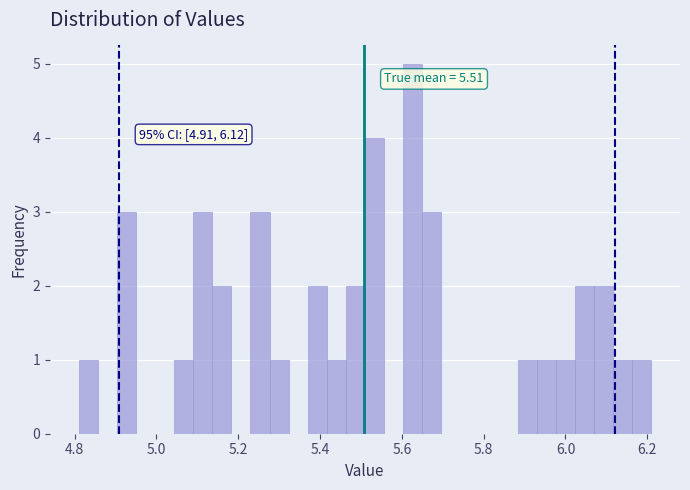

Read against the x-axis, roughly where is the centre of the tallest bar?

5.62